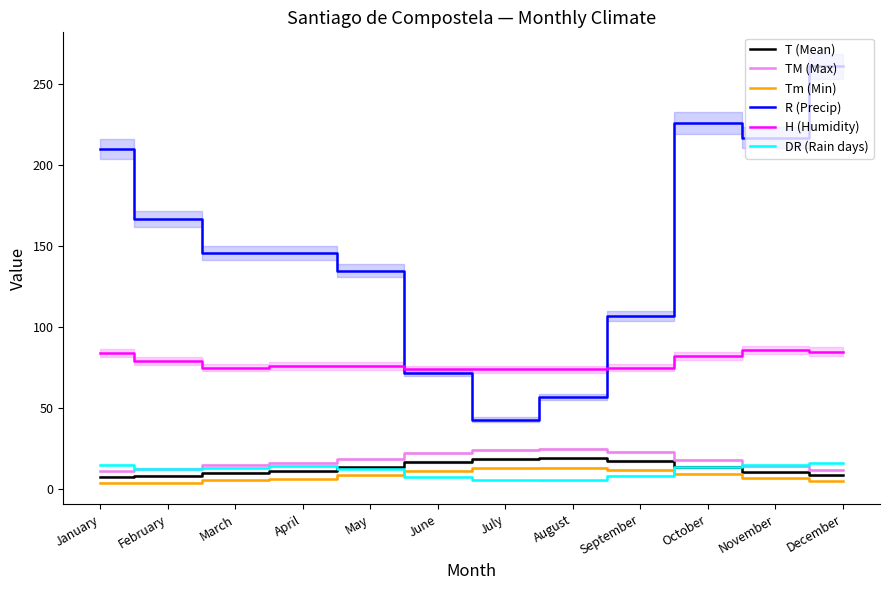

What is the value of the H (Humidity) point at the 12th from the left?

85.0